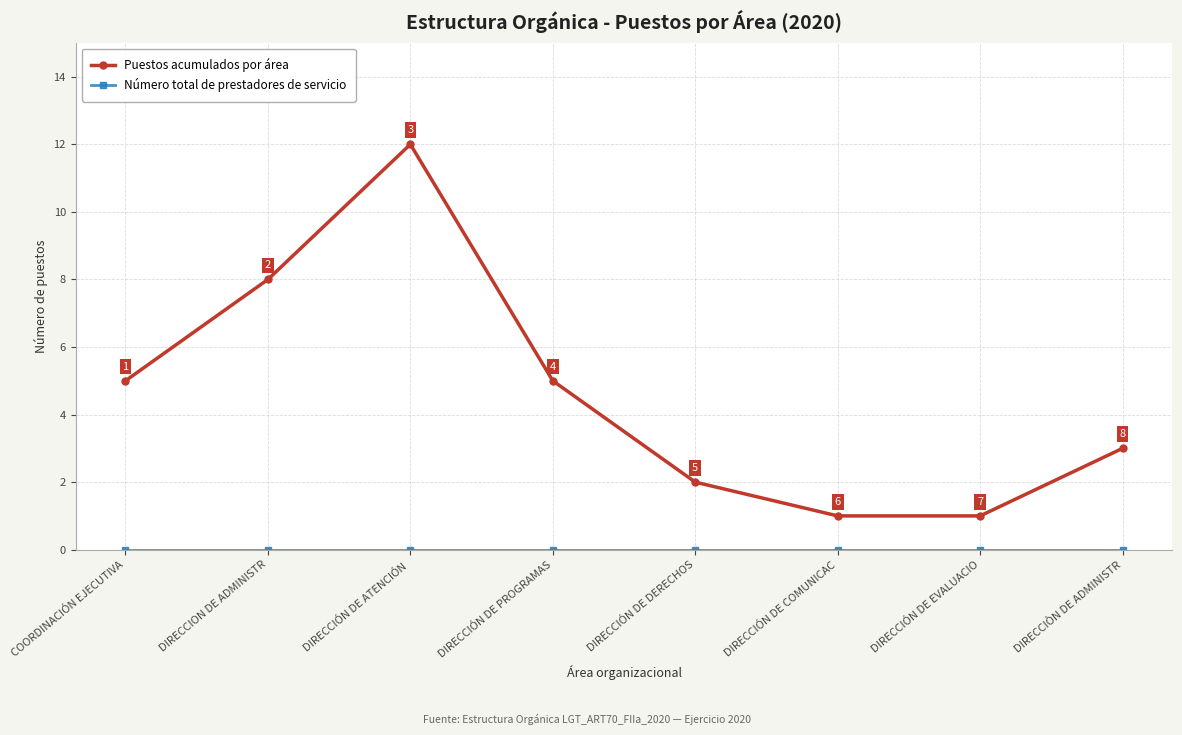

What is the minimum value for Puestos acumulados por área?

1